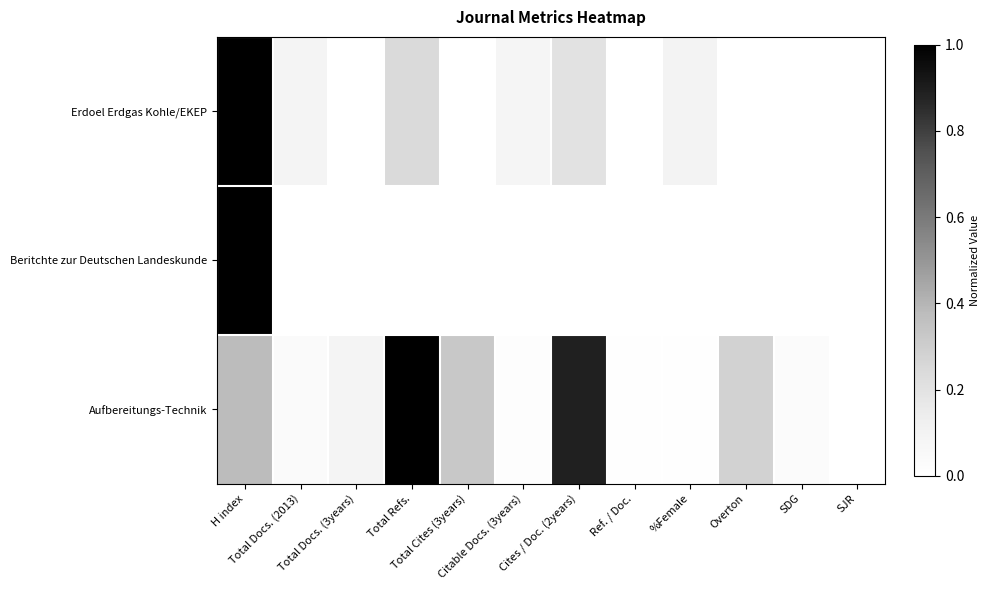

Which series has the largest total across all categories?

Aufbereitungs-Technik